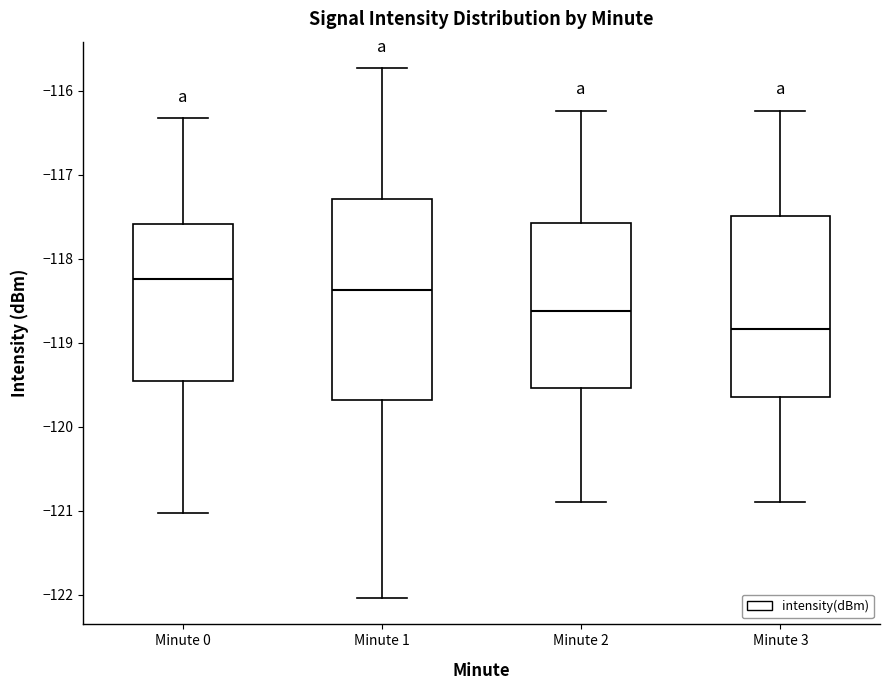

Where is the upper edge of the box for Minute 2 on the y-axis? The values are not printed on the chart, so give them approximately, as read against the axis.

-117.6